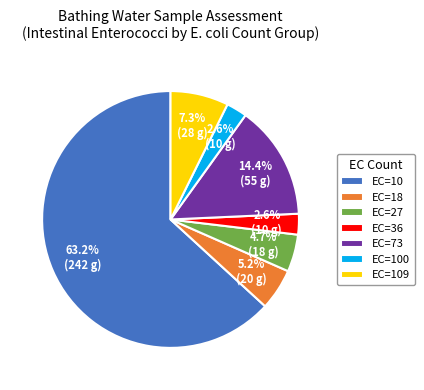

What is the total percentage of EC=10 and EC=18?

68.4%